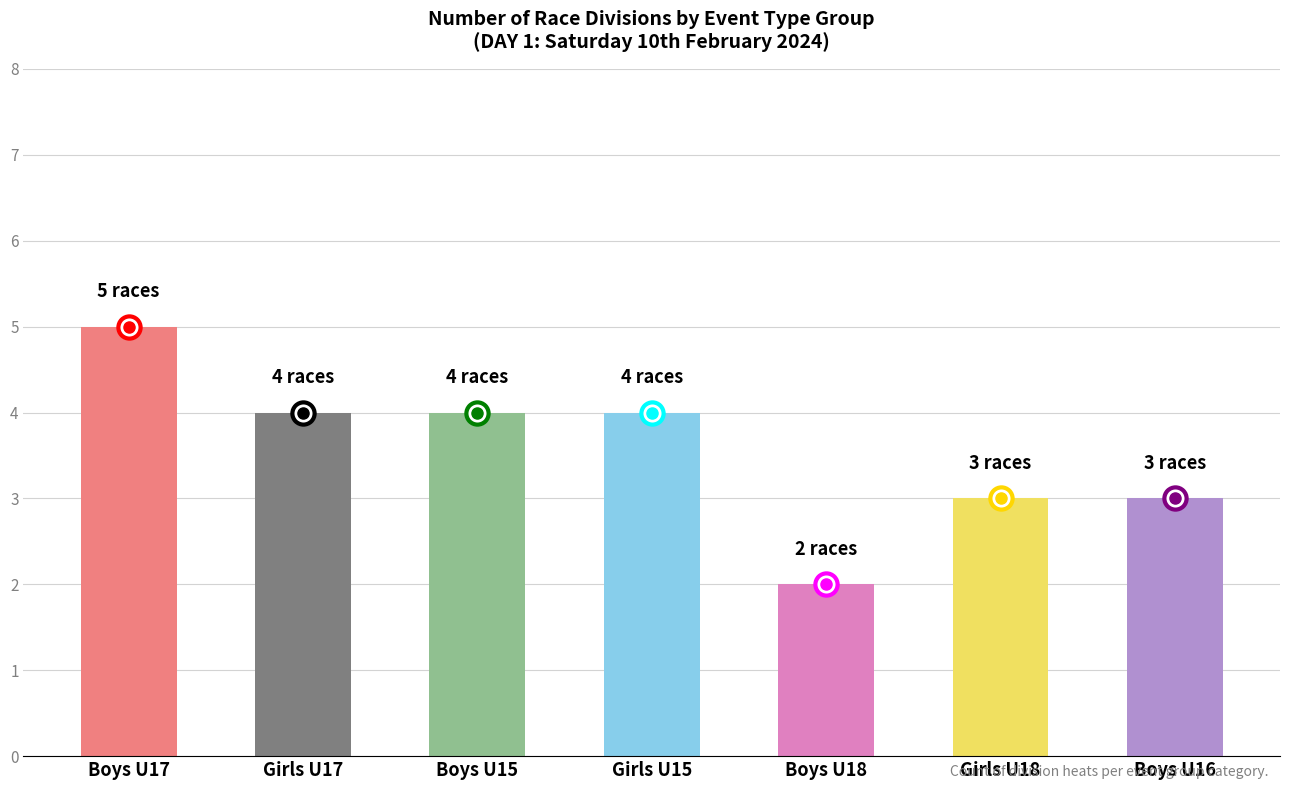

True or false: the data shows 2 at Boys U18.

True